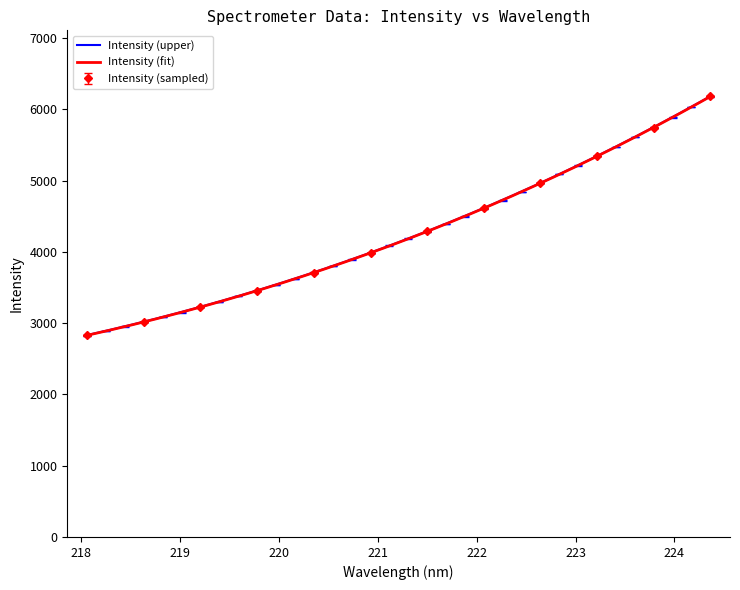

Reading left to right, what are all the values shown in this chart?

2825.3	2888.4	2947.2	3016.4	3079.9	3149.4	3224.2	3296.5	3374.1	3451.8	3533.3	3616.8	3705.7	3798.7	3889.3	3980.9	4084.9	4186.0	4286.0	4386.0	4494.7	4608.7	4720.5	4839.9	4963.9	5086.1	5209.5	5338.9	5471.0	5606.5	5742.2	5884.7	6027.8	6178.3